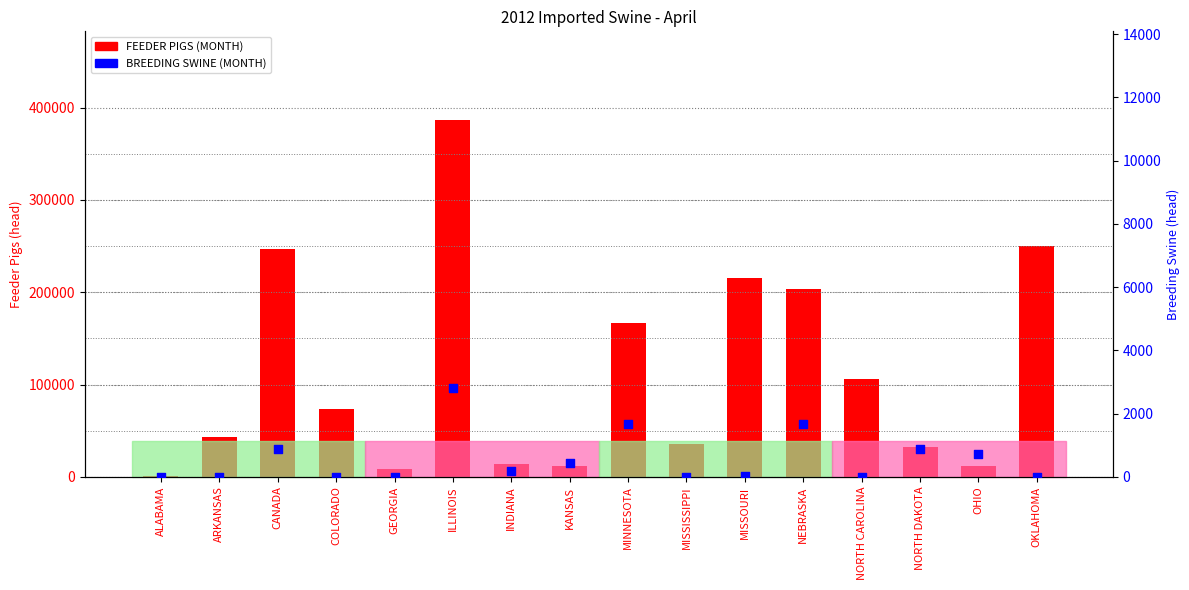

Which series has the widest spread of Y values?

FEEDER PIGS (MONTH)